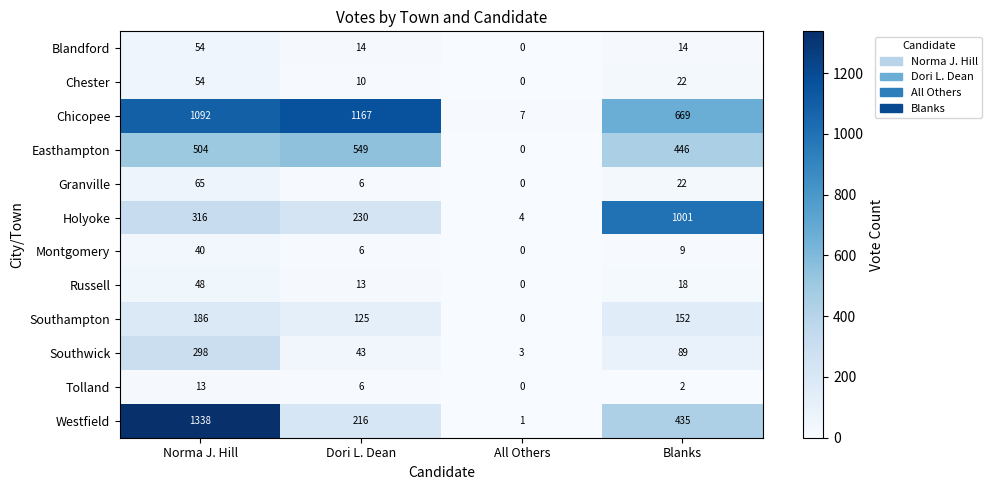

At which label does Granville first exceed 22?

Norma J. Hill